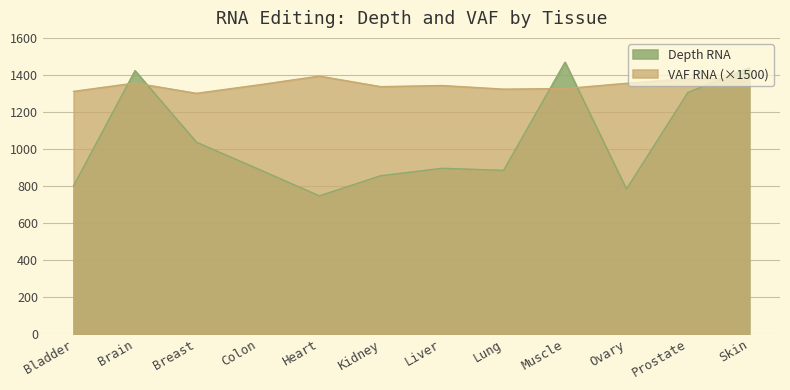

What are all the series names shown in the legend?

Depth RNA, VAF RNA (×1500)